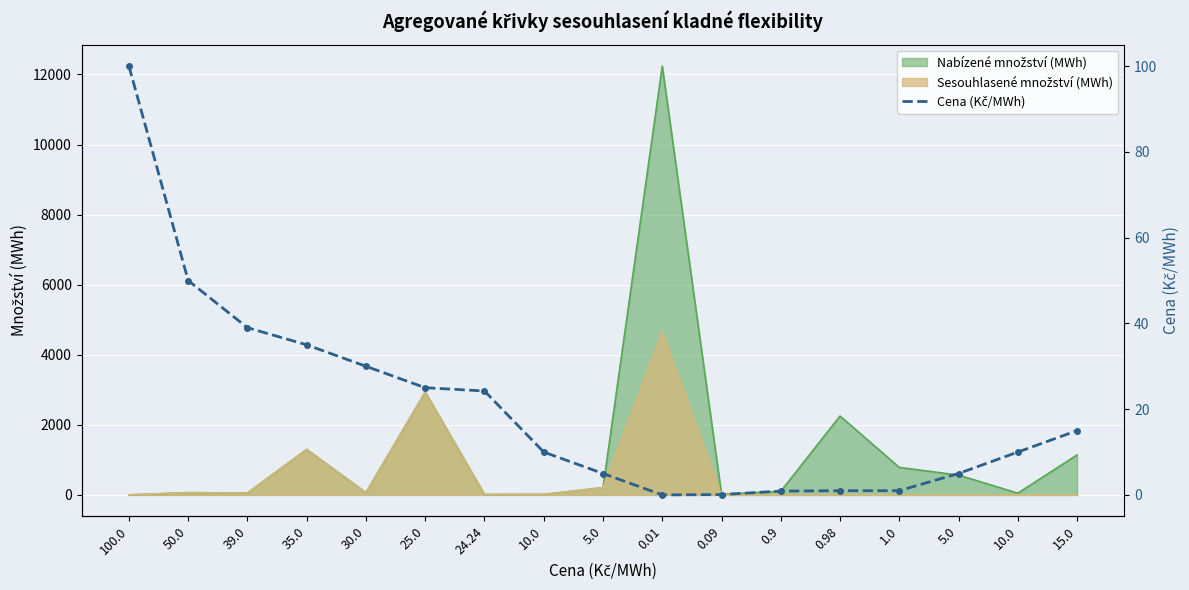

What is the average value?

20.7